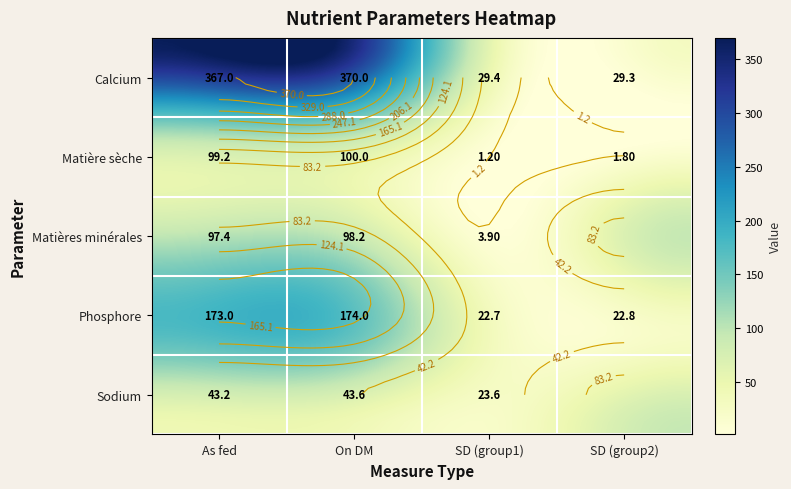

The value of Matières minérales at As fed is 173.0. True or false?

True